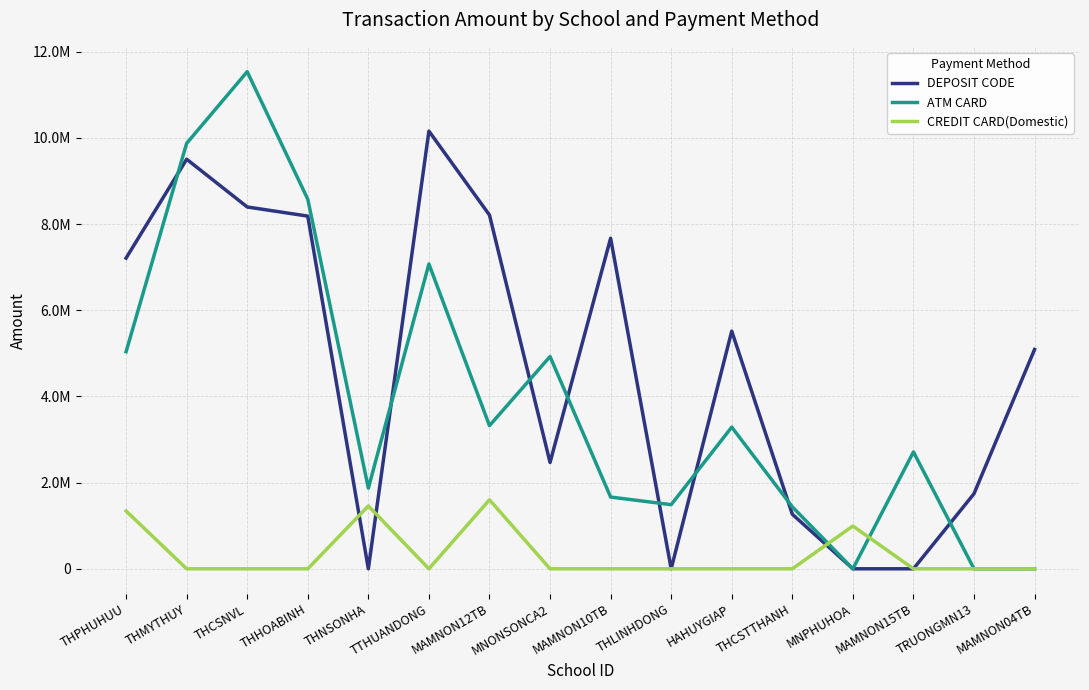

What are all the series names shown in the legend?

DEPOSIT CODE, ATM CARD, CREDIT CARD(Domestic)